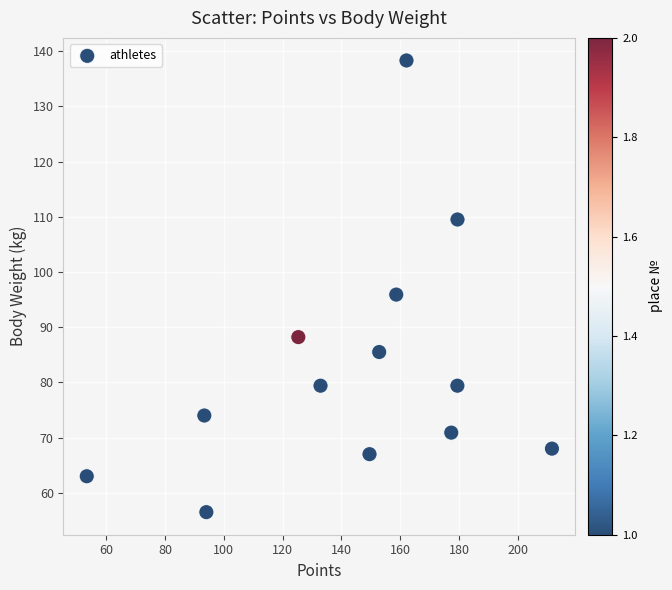

What is the range of X values (max minus min)?

158.1